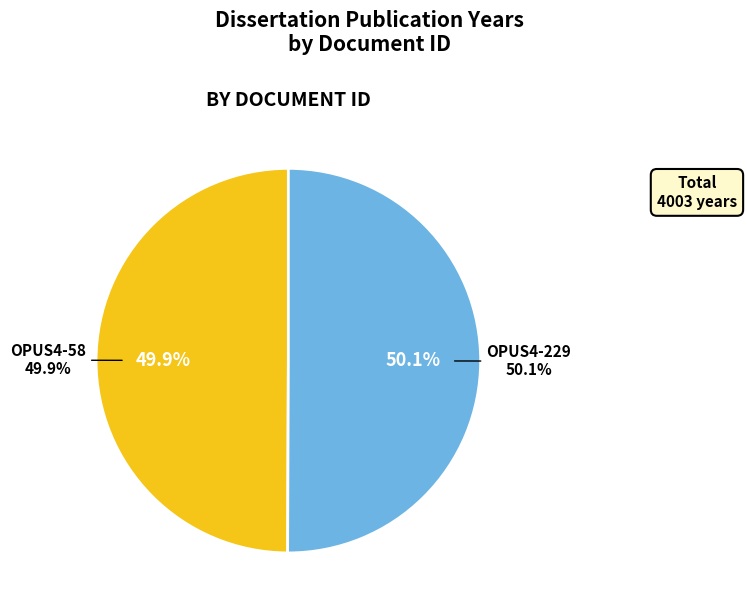

What percentage is the OPUS4-229 slice, to the nearest percent?

50%